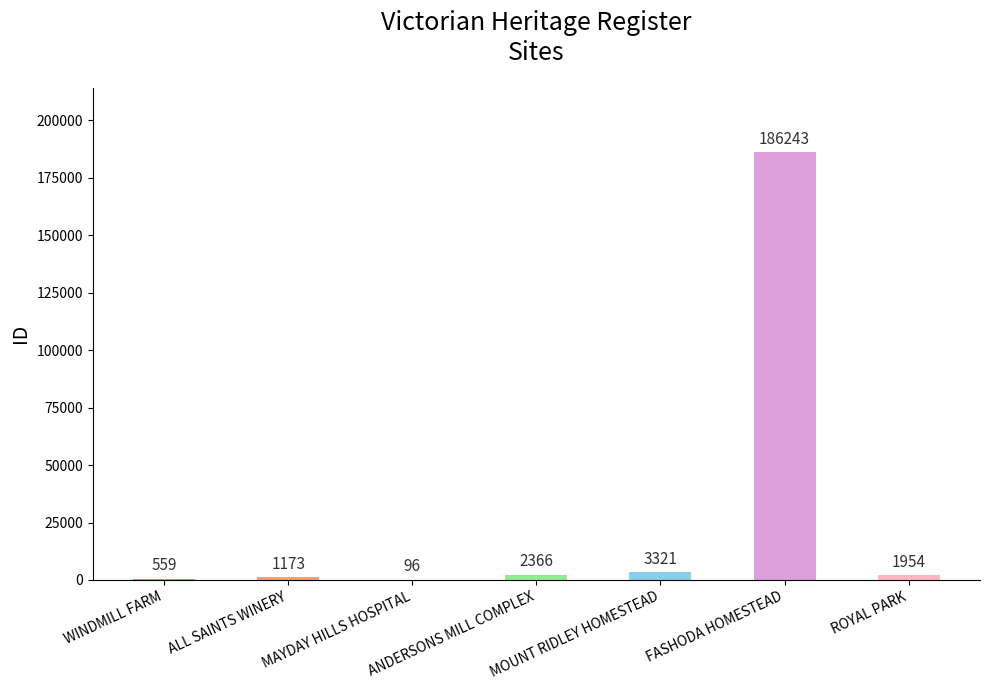

Is it true that the value at MOUNT RIDLEY HOMESTEAD is 3321?

True